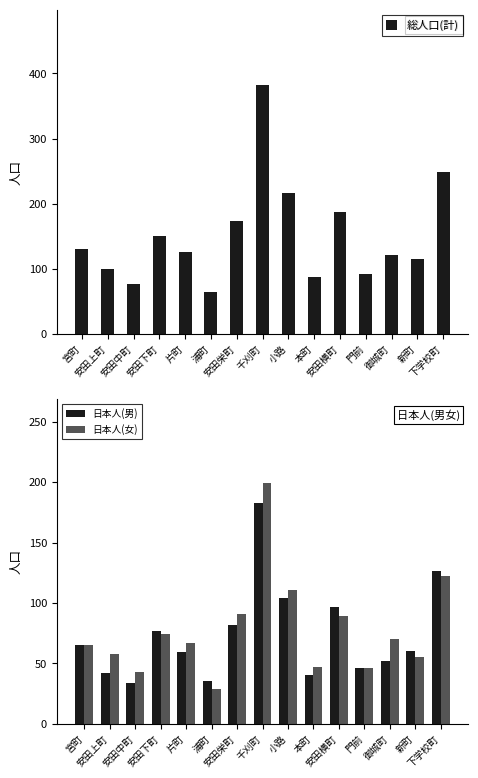

What is the maximum value for 日本人(女)?

199